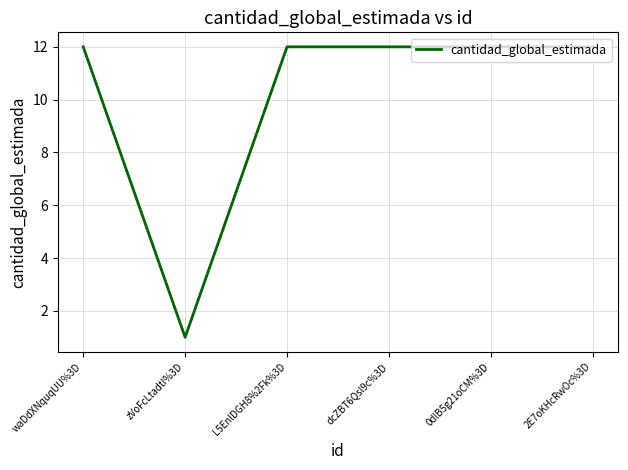

What position from the right is zVoFcLtadtI%3D?

5